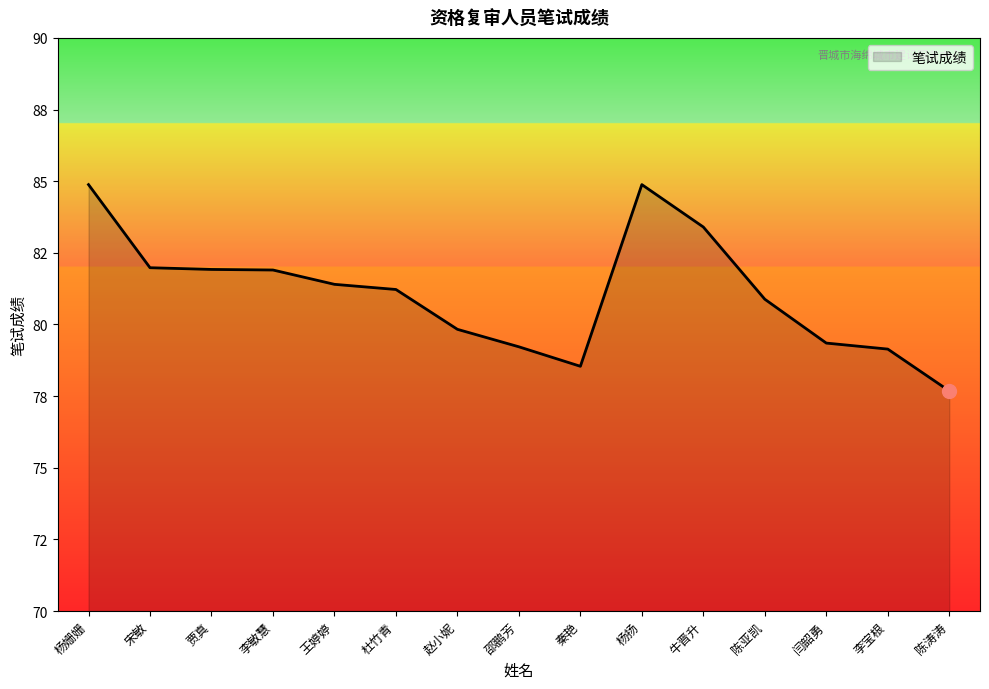

Rank the categories by value from lowest to highest.

陈涛涛, 秦艳, 李宝根, 邵鹏芳, 闫韶勇, 赵小妮, 陈亚凯, 杜竹青, 王婷婷, 李敏慧, 贾真, 宋敏, 牛晋升, 杨姗姗, 杨扬